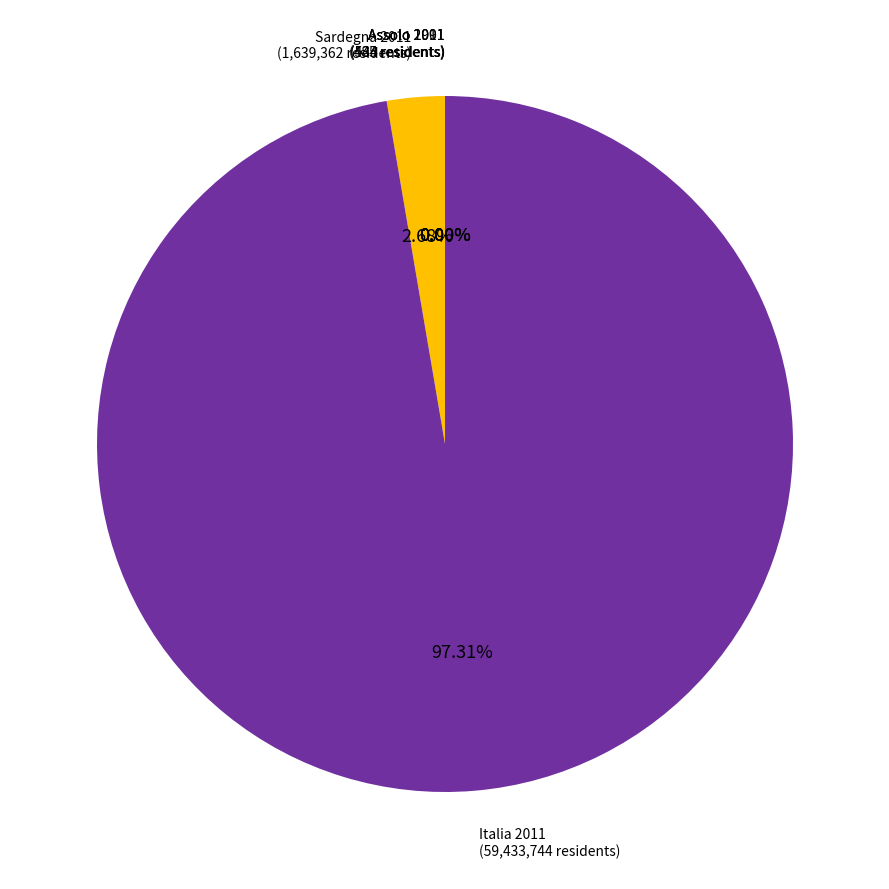

Between Italia 2011 and Sardegna 2011, which is larger?

Italia 2011